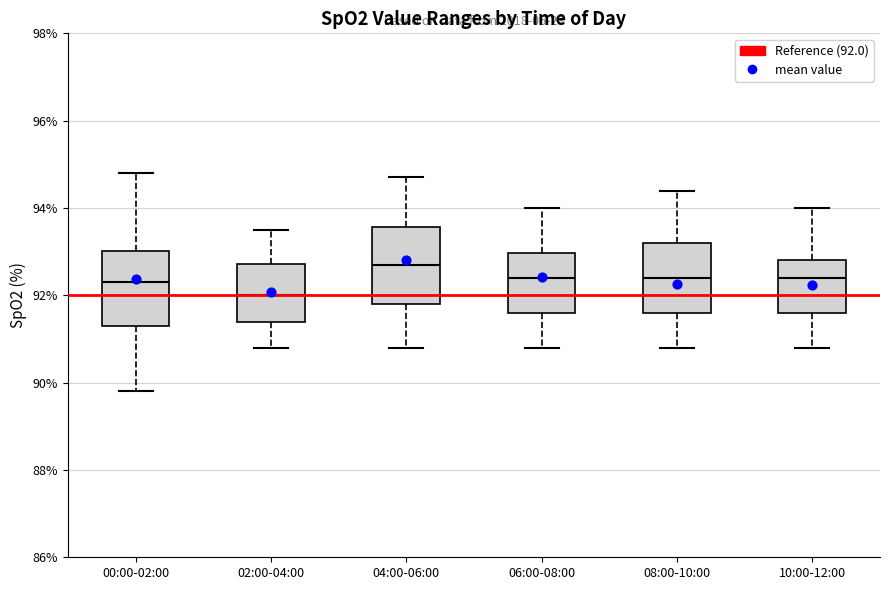

Reading left to right, transcribe this box plot: for each box, give where its median line is, the range the box spans, and where its two whiskers end, as read against the y-axis. The values are not printed on the chart, so give them approximately, as read against the axis.

00:00-02:00: median 92.4, box 91.4 to 93.0, whiskers 89.8 to 94.8
02:00-04:00: median 92.0, box 91.4 to 92.8, whiskers 90.8 to 93.6
04:00-06:00: median 92.8, box 91.8 to 93.6, whiskers 90.8 to 94.8
06:00-08:00: median 92.4, box 91.6 to 93.0, whiskers 90.8 to 94.0
08:00-10:00: median 92.4, box 91.6 to 93.2, whiskers 90.8 to 94.4
10:00-12:00: median 92.4, box 91.6 to 92.8, whiskers 90.8 to 94.0